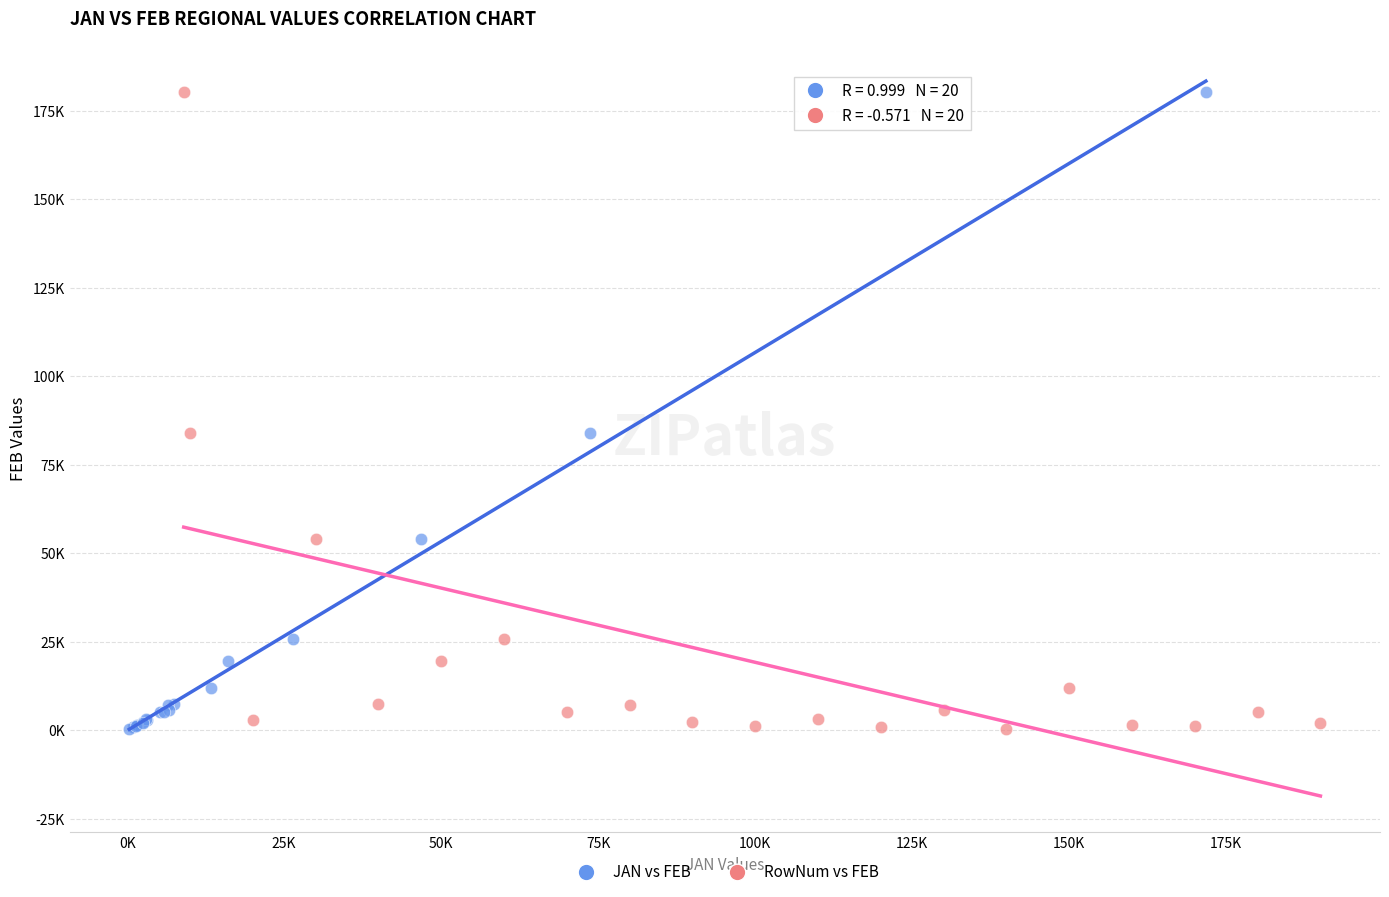

What are all the series names shown in the legend?

JAN vs FEB, RowNum vs FEB